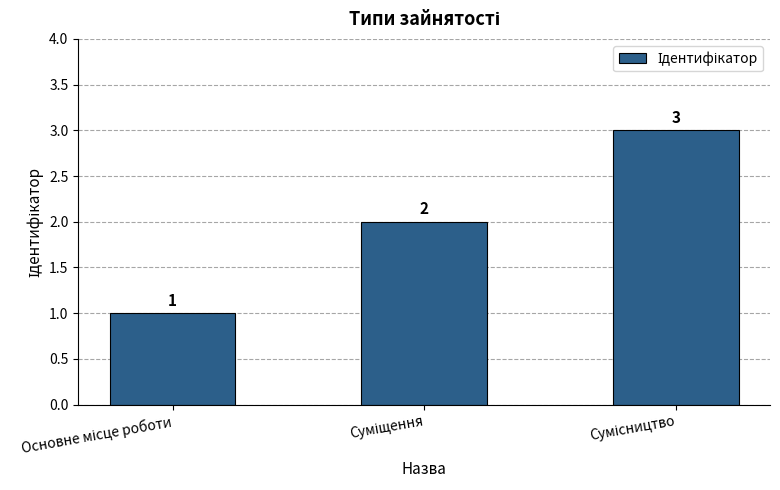

What is the greatest value displayed?

3